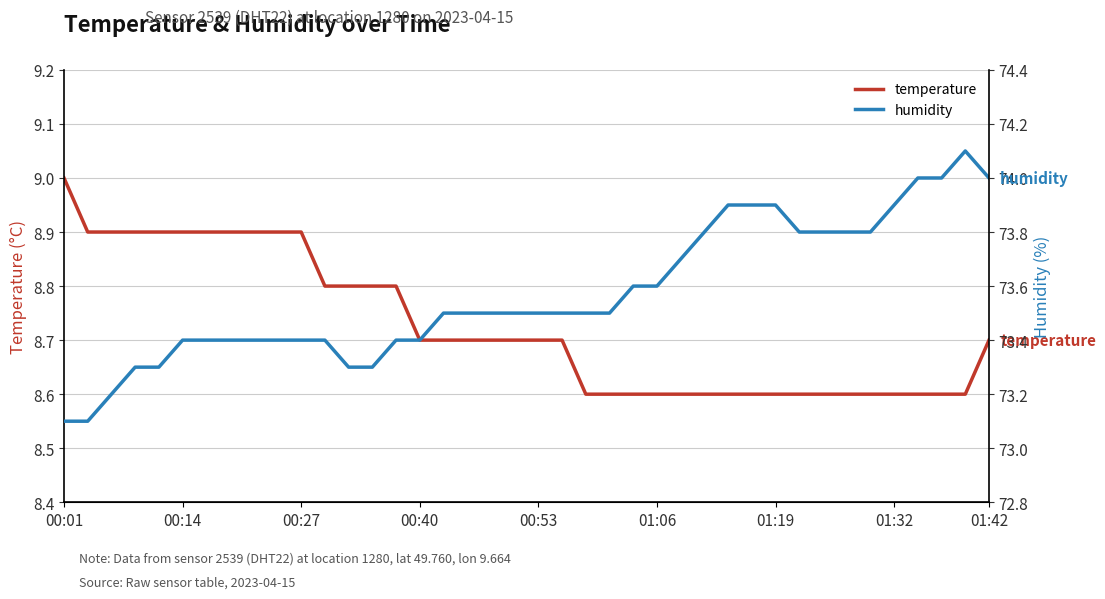

What is the total value across all series at 31?

82.4